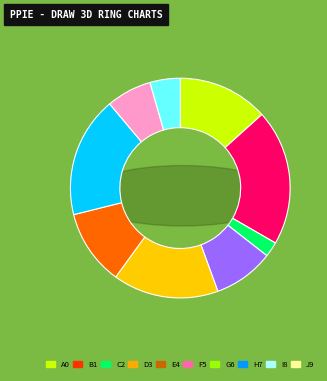

Count the number of slices in the pie.

9